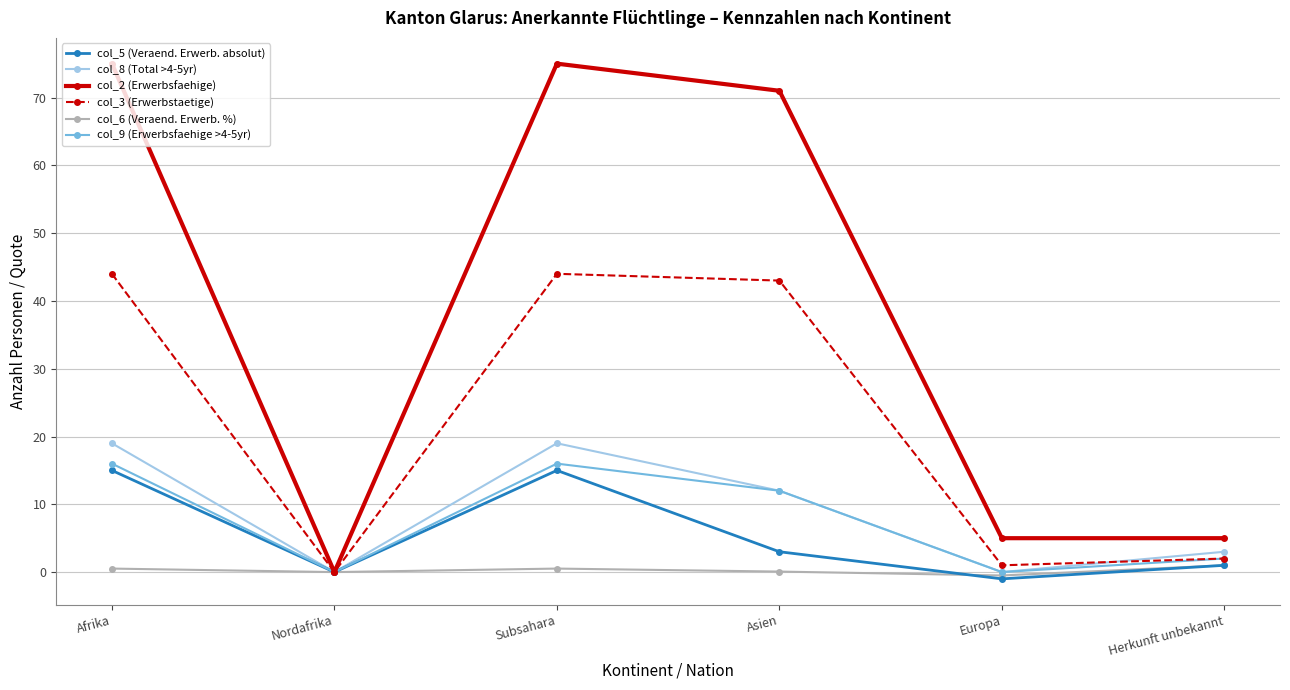

Which series has the largest total across all categories?

col_2 (Erwerbsfaehige)